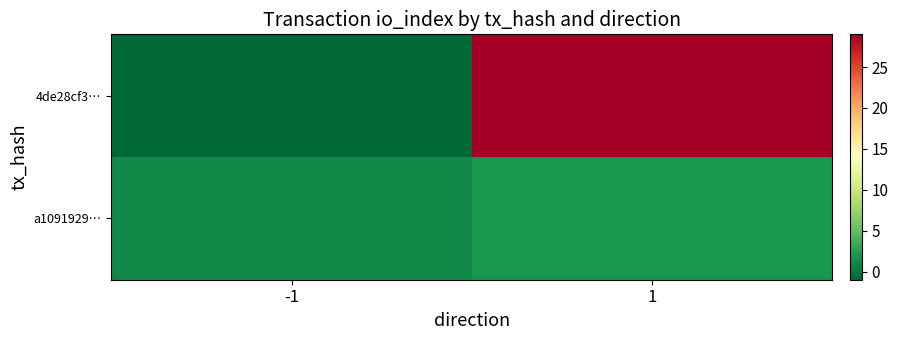

What is the difference between the highest and lowest values at -1?

2